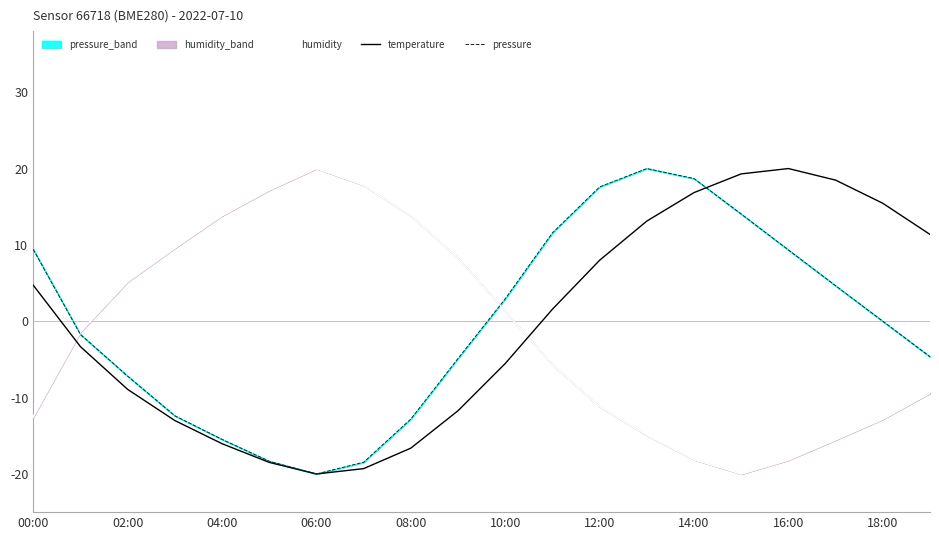

Is it true that humidity equals 20.1 at 08:00?

False